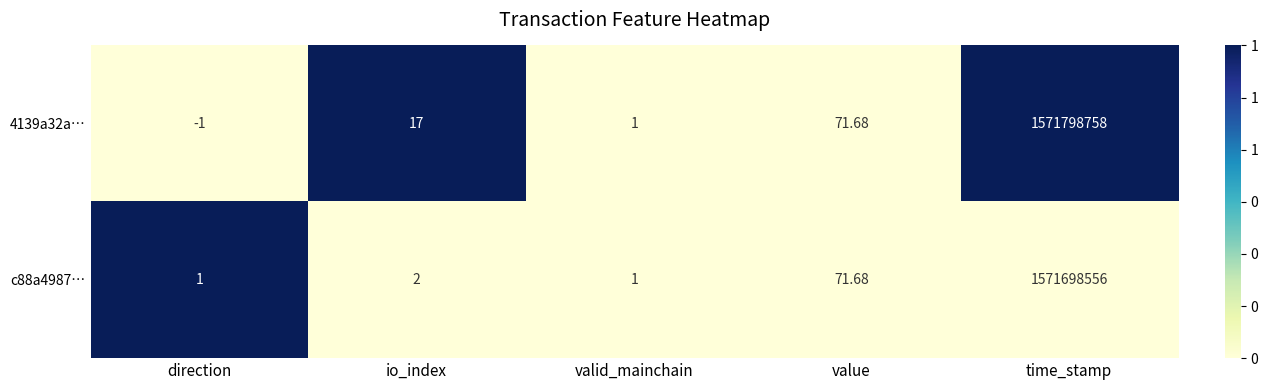

List the labels in order of 4139a32a… value, largest first.

time_stamp, value, io_index, valid_mainchain, direction